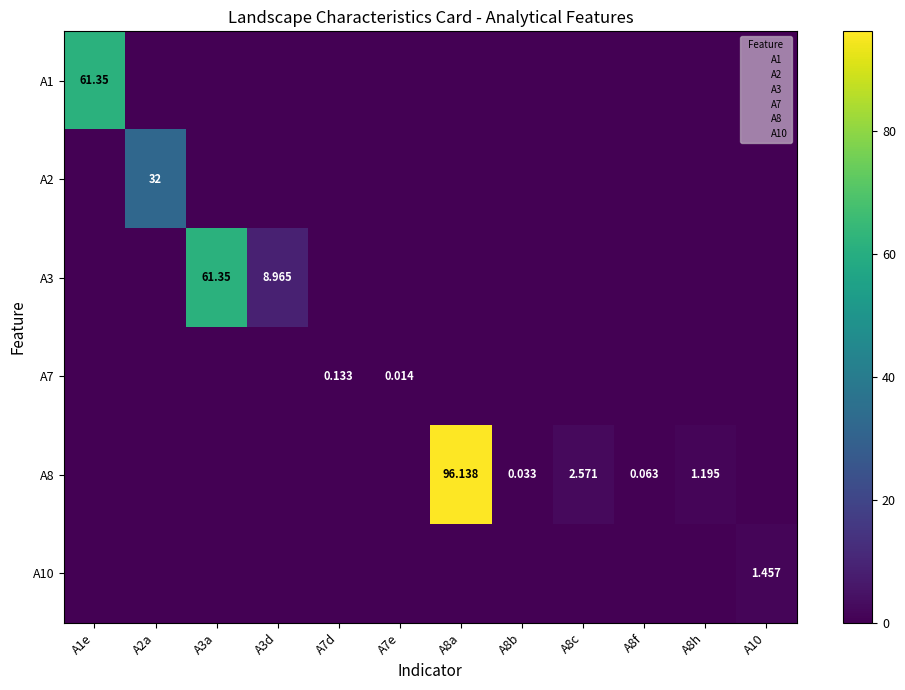

At which category is the sum across all series the highest?

A8a